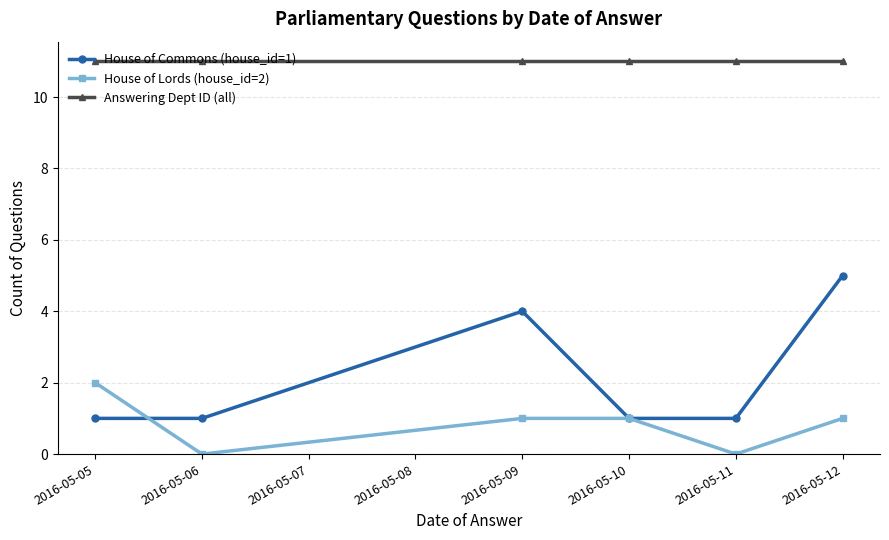

Is this an area chart (filled region under the line)?

No